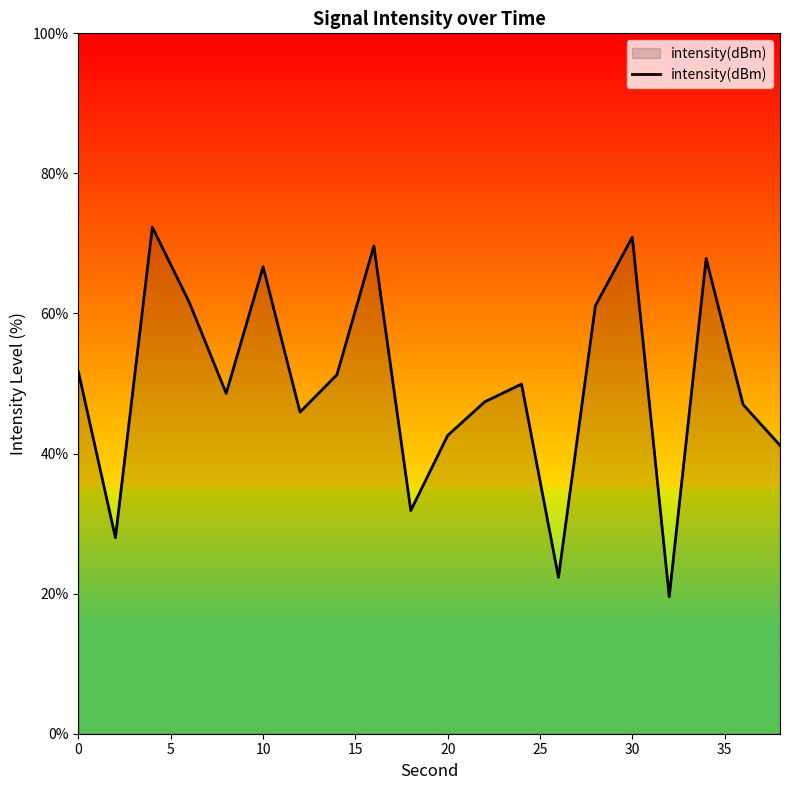

What is the difference between the maximum and minimum values?

52.8